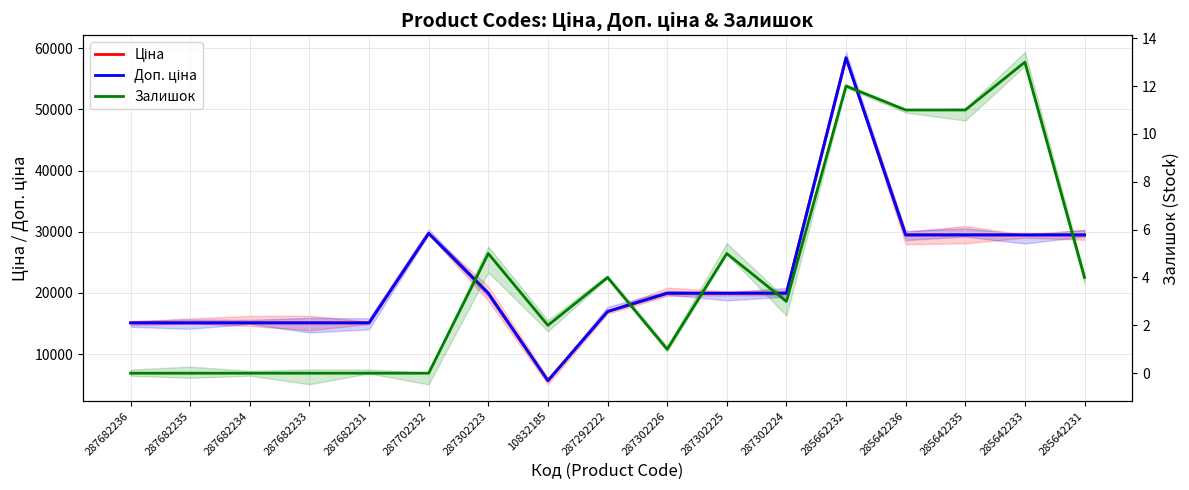

In Доп. ціна, how many points are lower than both neighbors (excluding endpoints)?

1